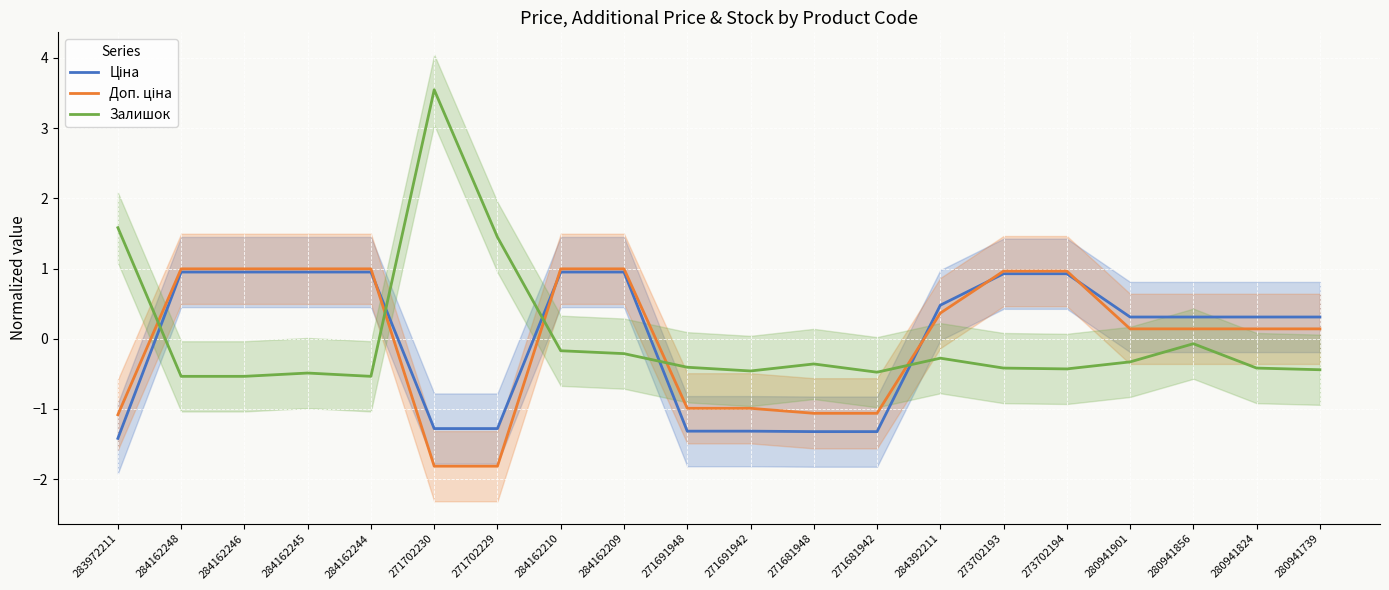

What are all the series names shown in the legend?

Ціна, Доп. ціна, Залишок